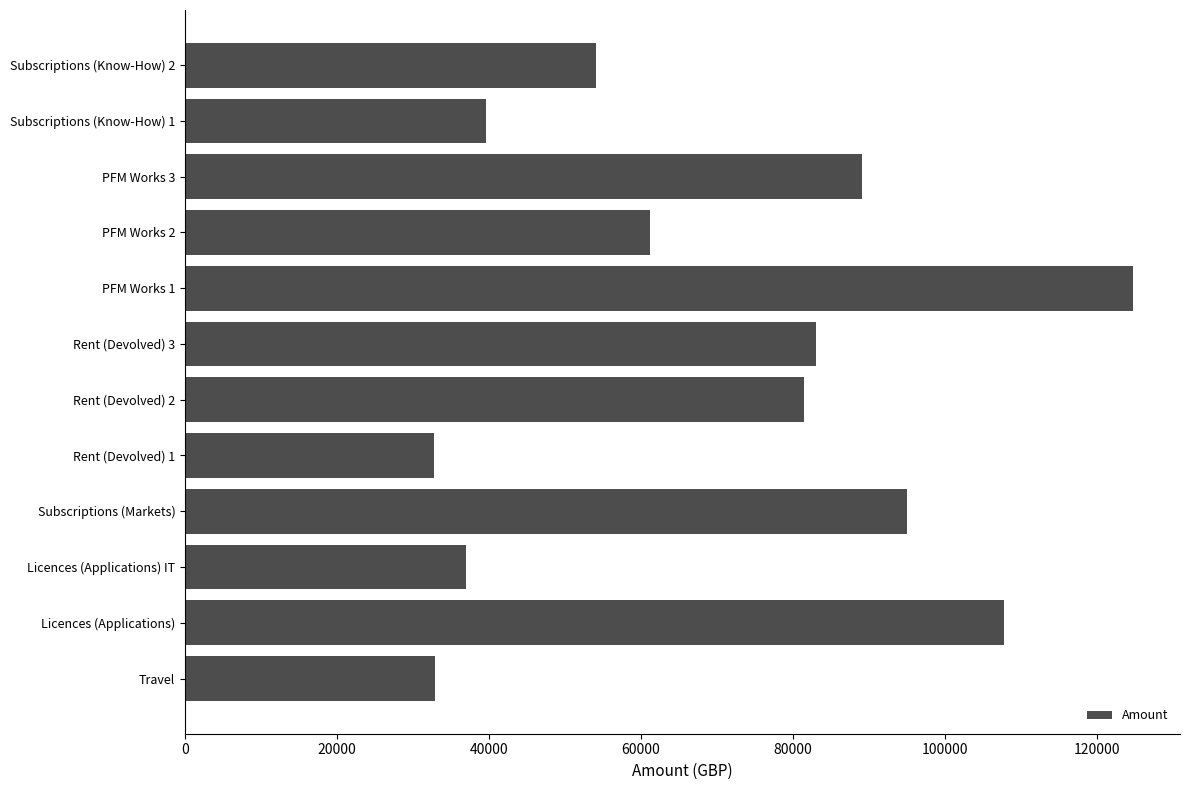

What is the ratio of the value at Rent (Devolved) 1 to the value at Rent (Devolved) 3?

0.4